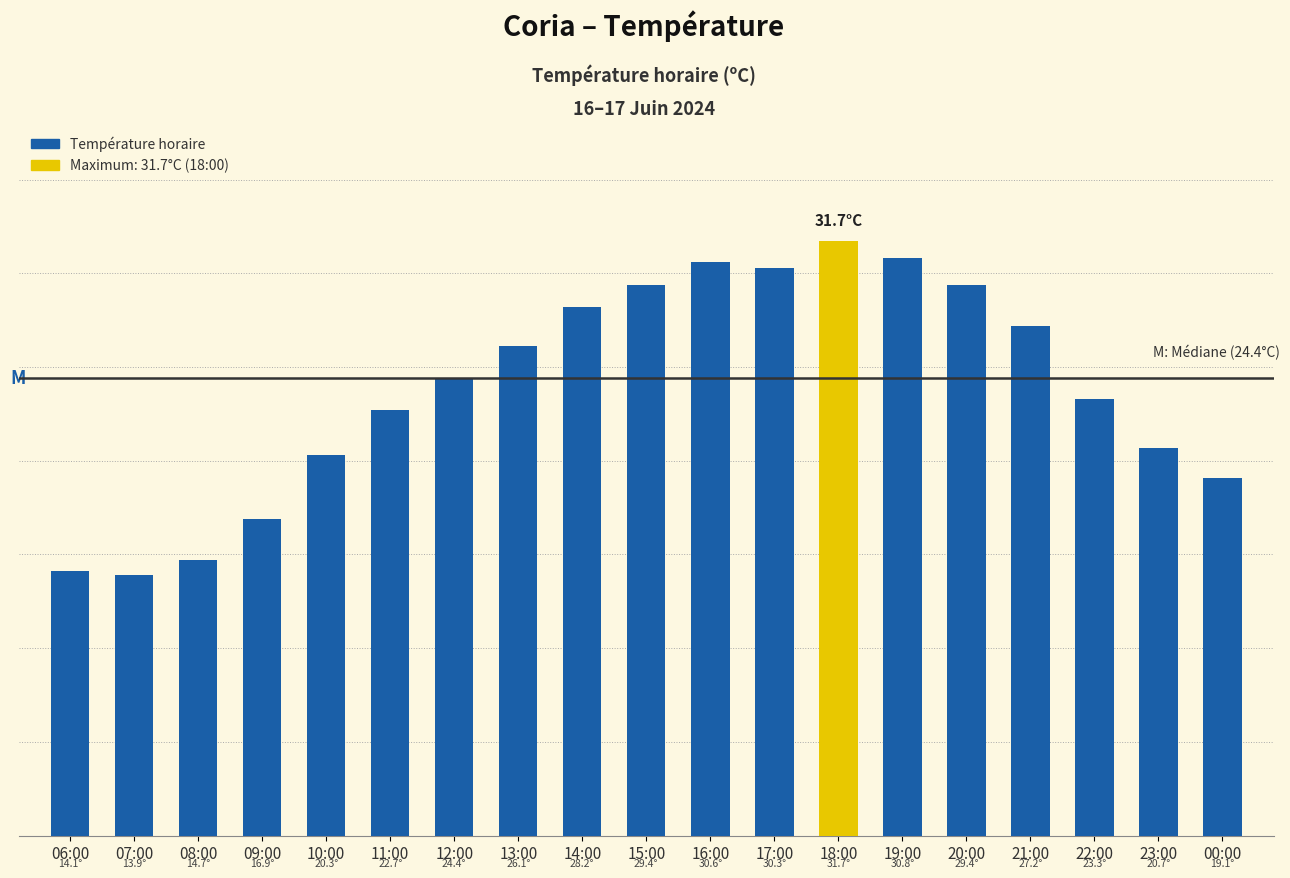

Is it true that the value at 00:00 is 19.1?

True